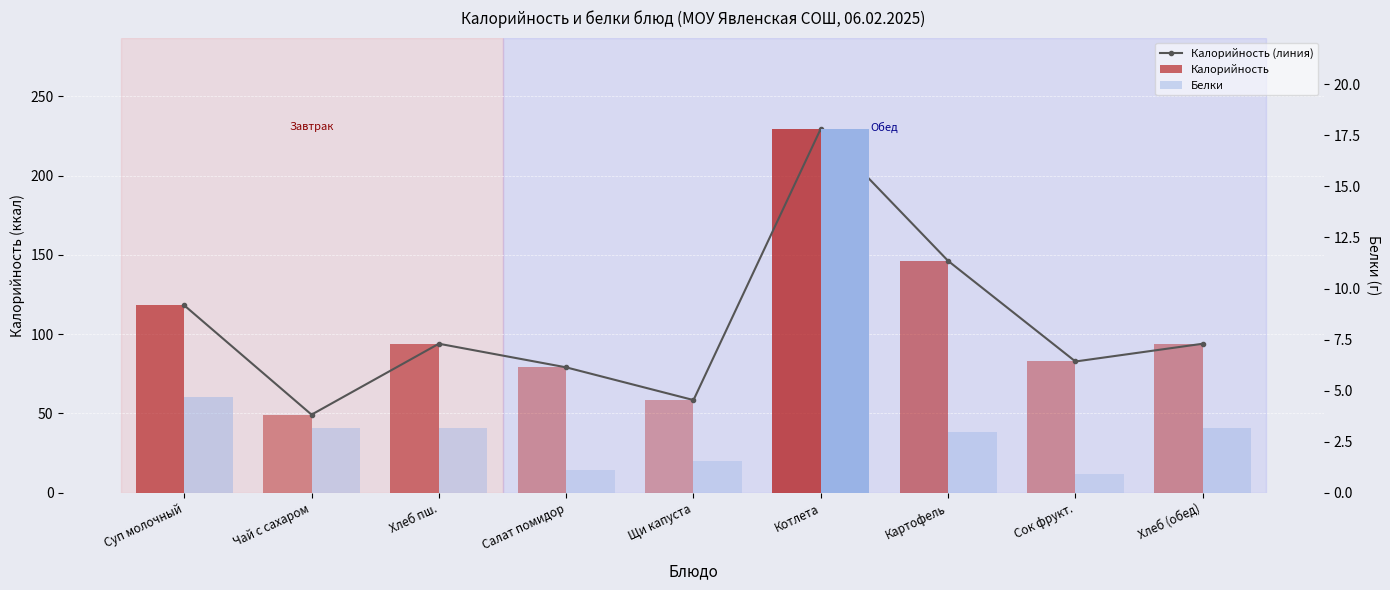

Is the value of Белки at Хлеб (обед) greater than the value of Калорийность (линия) at Картофель?

No